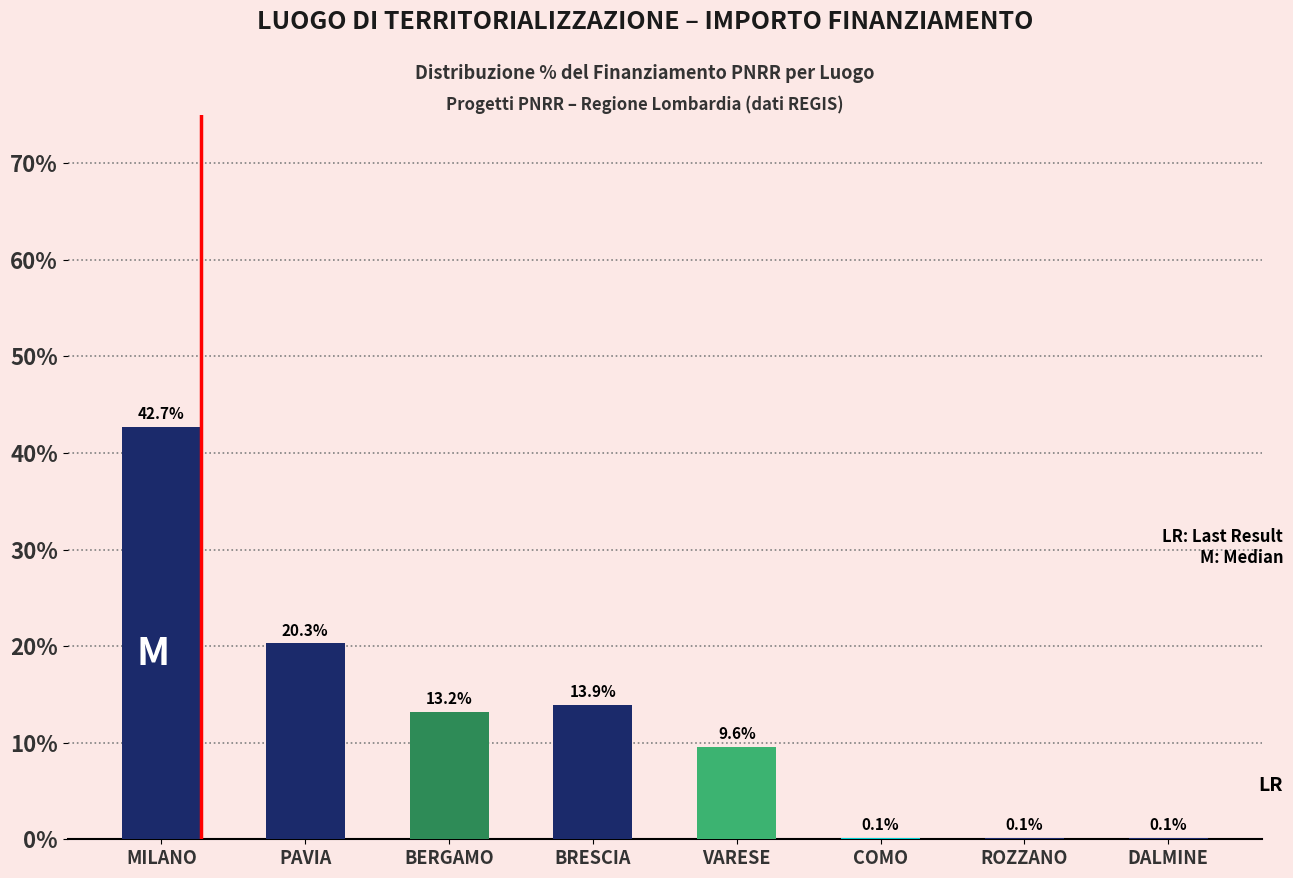

What is the greatest value displayed?

21615132.0